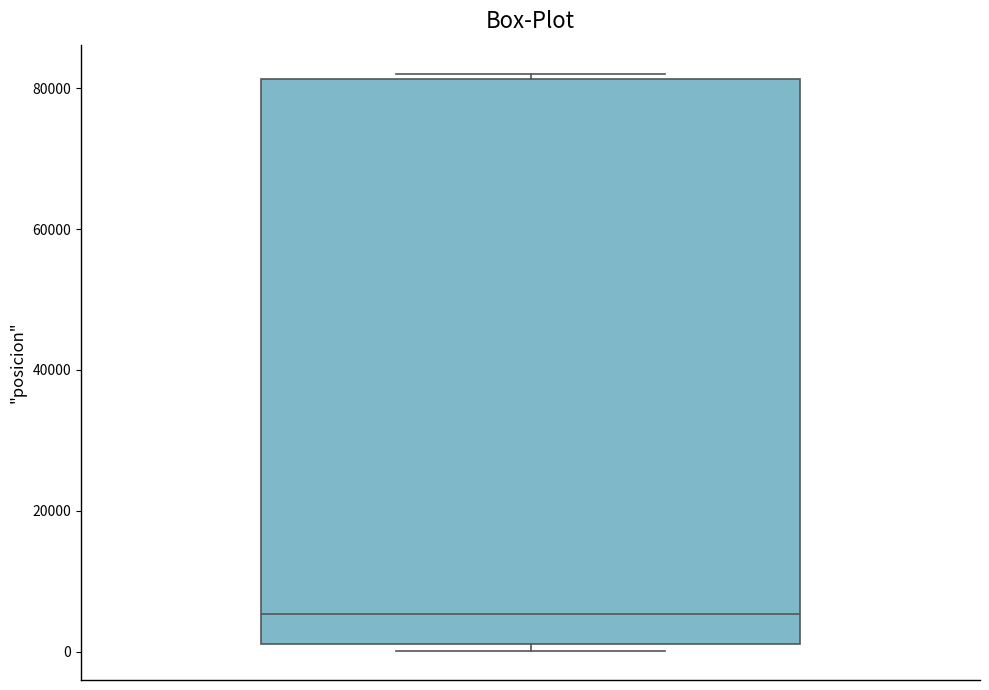

Read this box plot against the y-axis: the position of the median line, the range covered by the box, and the ends of both whiskers. The values are not printed on the chart, so give them approximately, as read against the axis.

median 6000, box 2000 to 82000, whiskers 0 to 82000 (just above the box's upper edge)